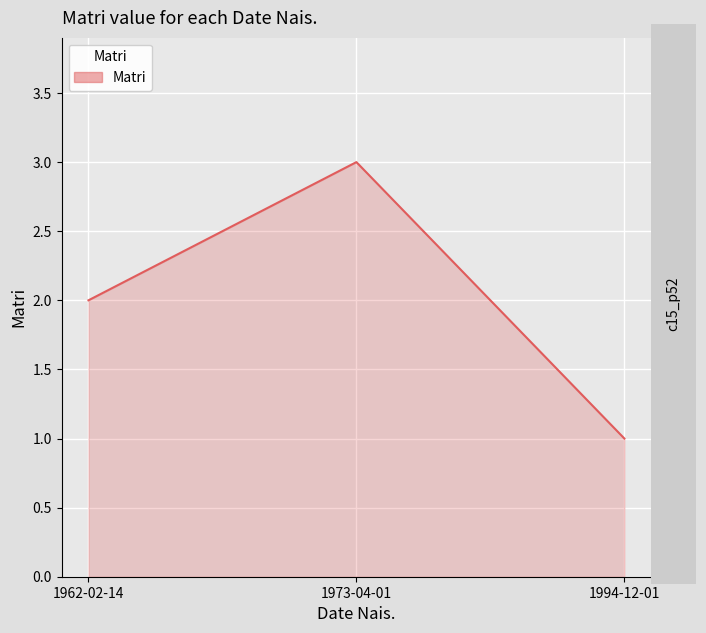

What position from the left is 1973-04-01?

2